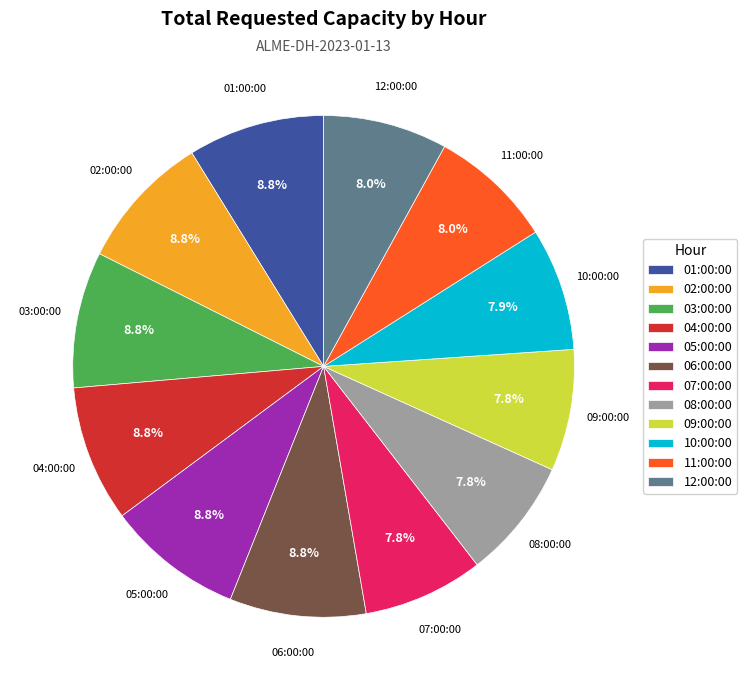

What is the ratio of the value at 03:00:00 to the value at 12:00:00?

1.1